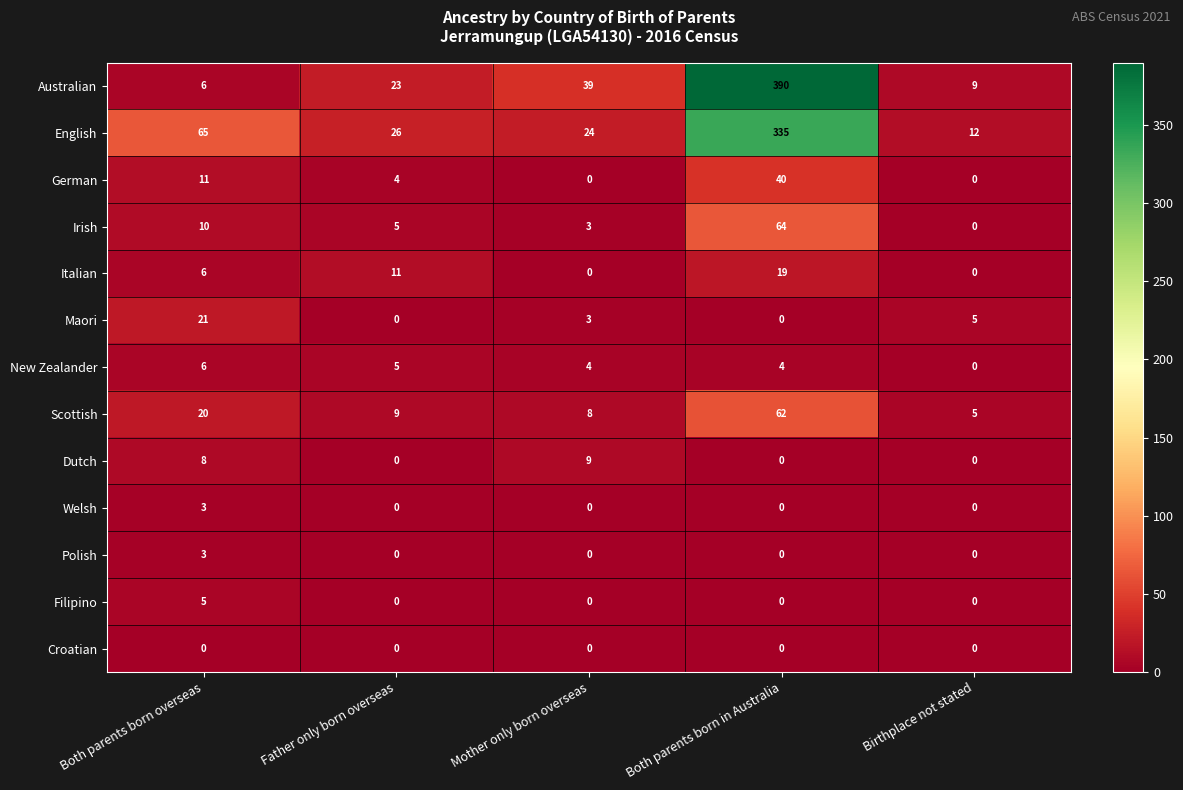

Which series has the largest range (max minus min)?

Australian